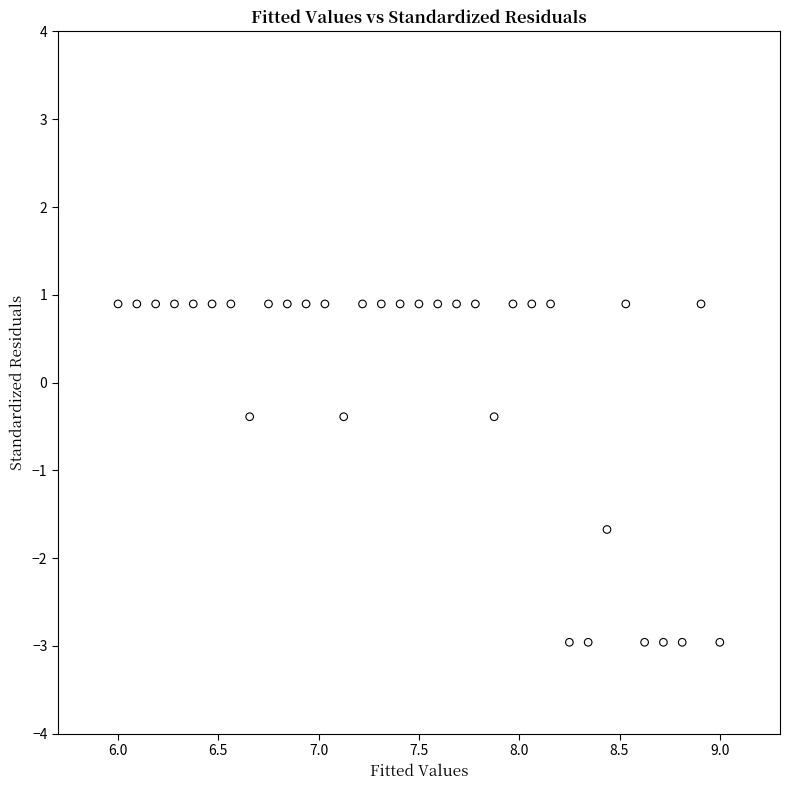

What is the range of X values (max minus min)?

3.0